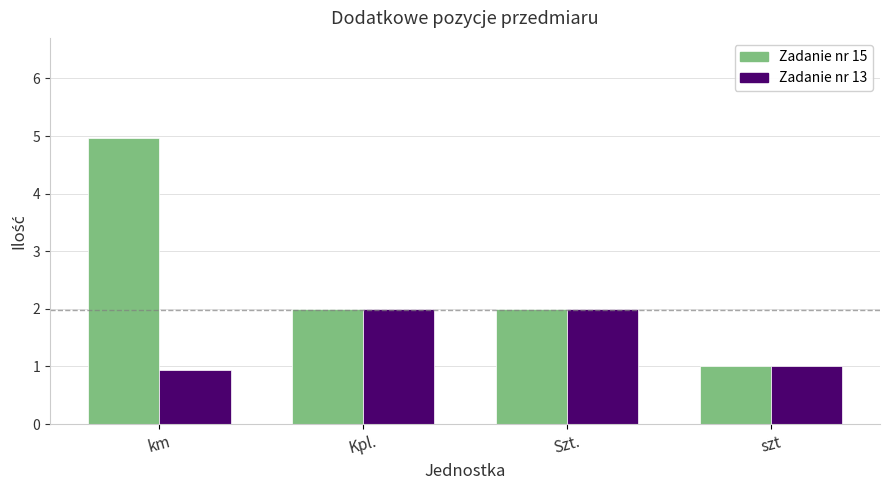

Is it true that Zadanie nr 15 equals 2.0 at Szt.?

True